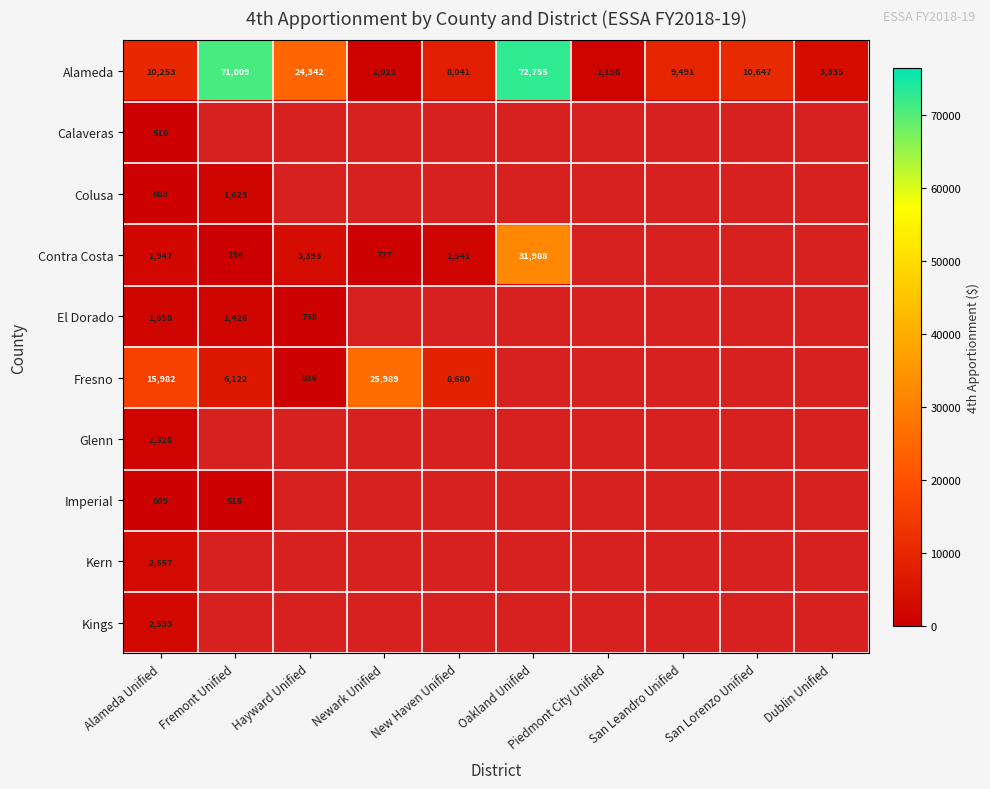

At which category is the sum across all series the highest?

Oakland Unified